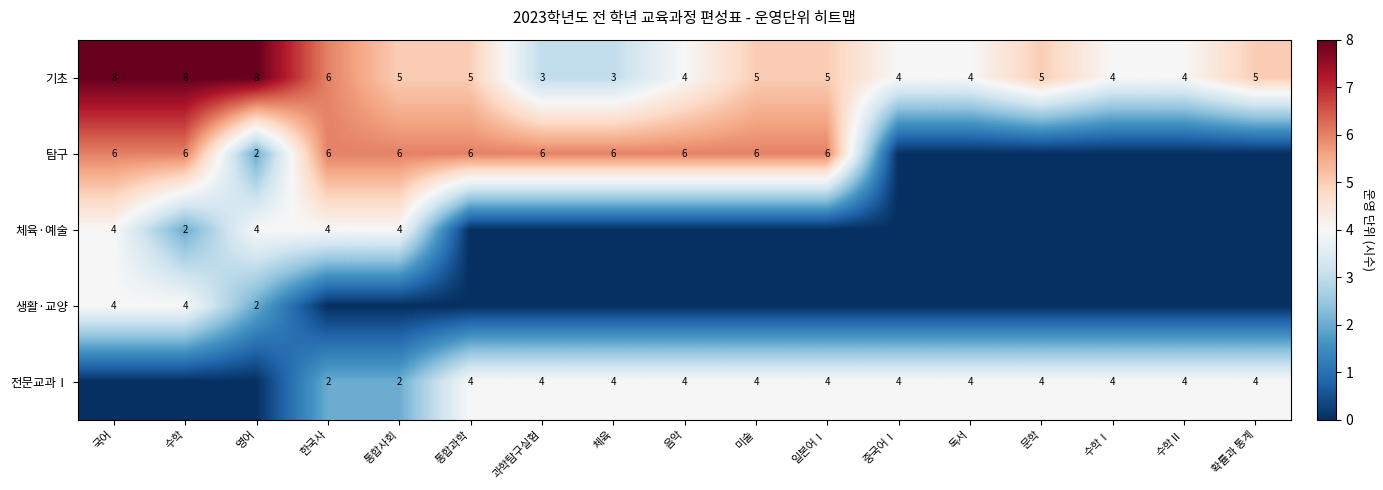

Is the value of 탐구 at 과학탐구실험 greater than the value of 전문교과Ⅰ at 수학Ⅱ?

Yes